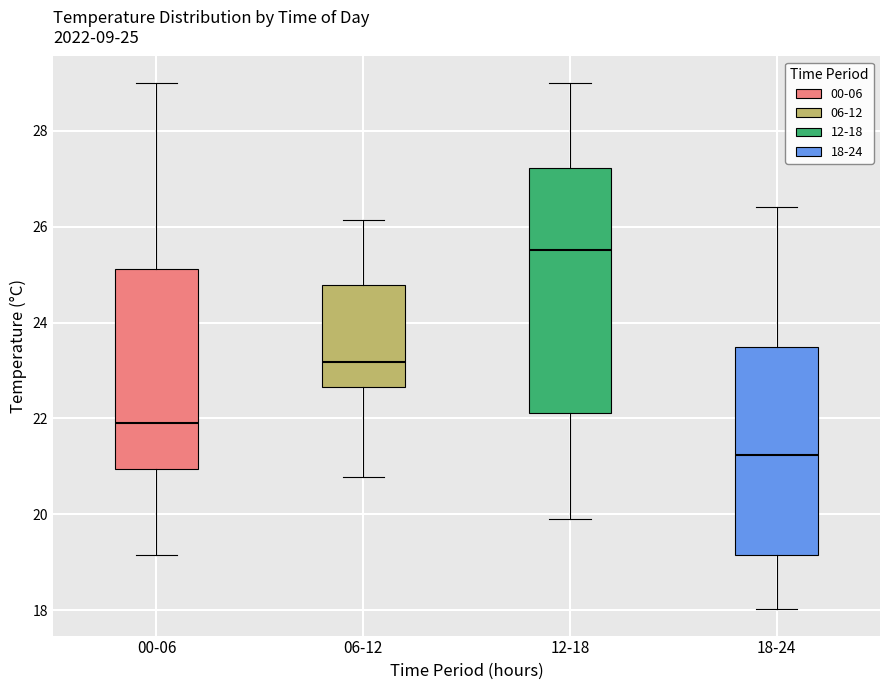

Which box's median line is the highest?

12-18